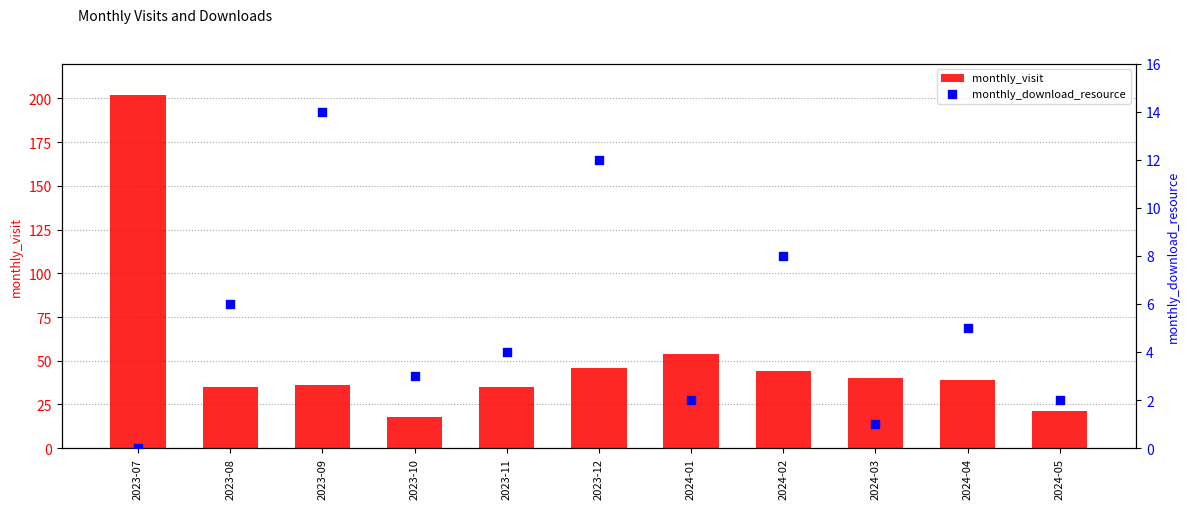

Which series contains the lowest Y value?

monthly_download_resource